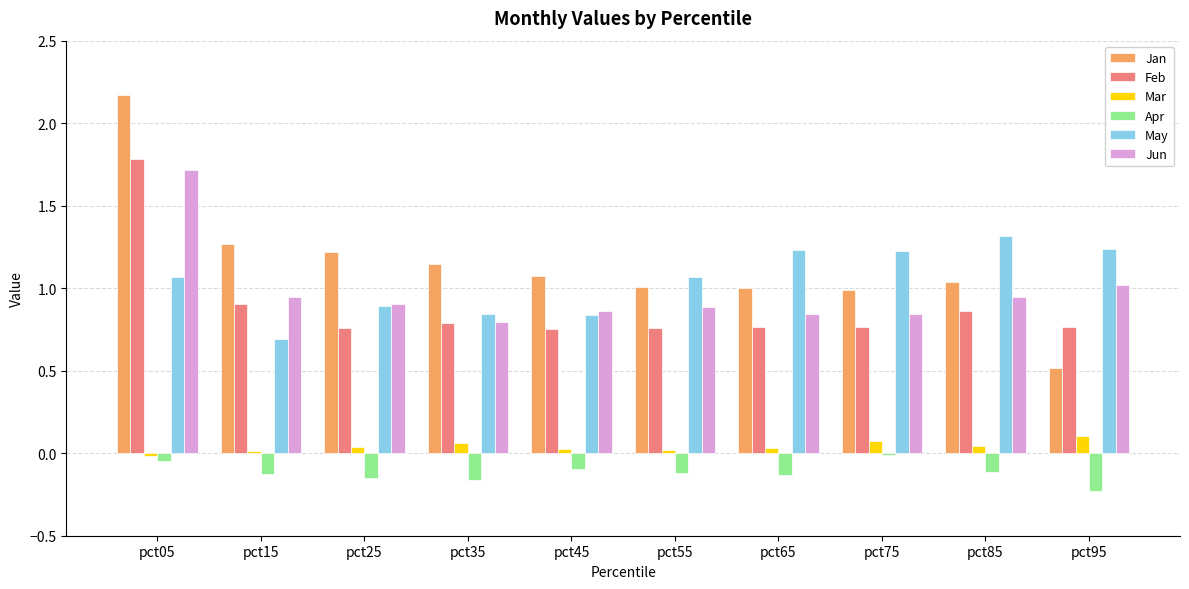

At which category does the chart reach its minimum across all series?

pct95